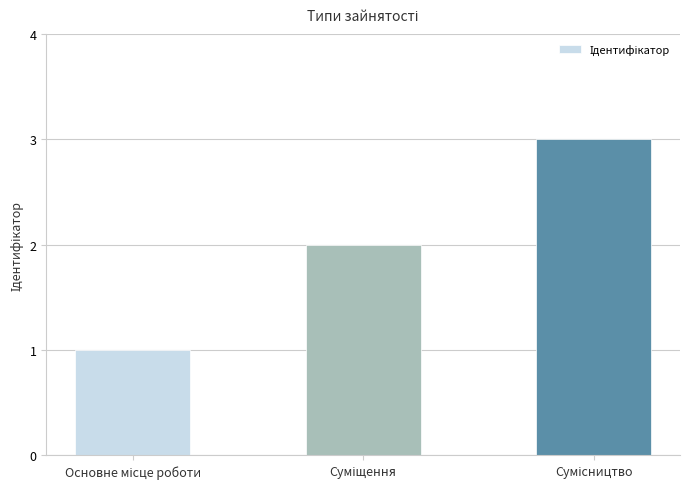

What is the greatest value displayed?

3